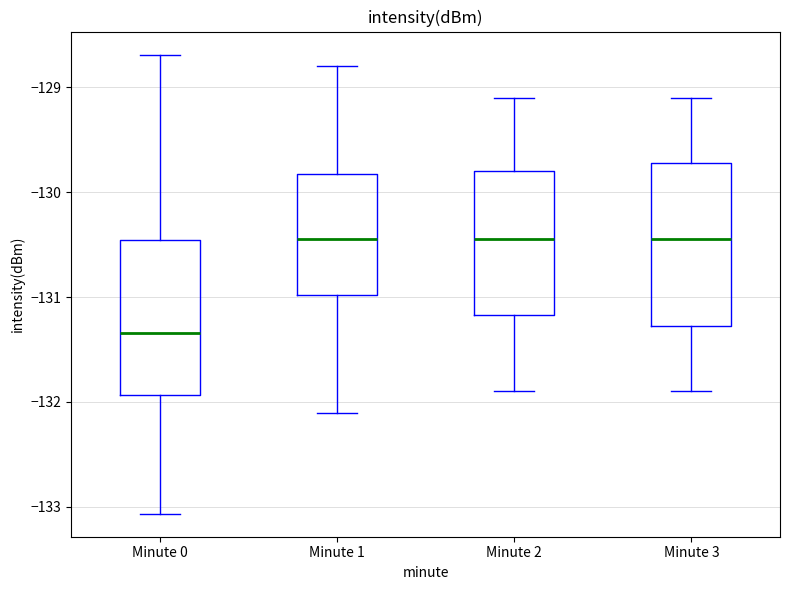

Which box's median line is the lowest?

Minute 0